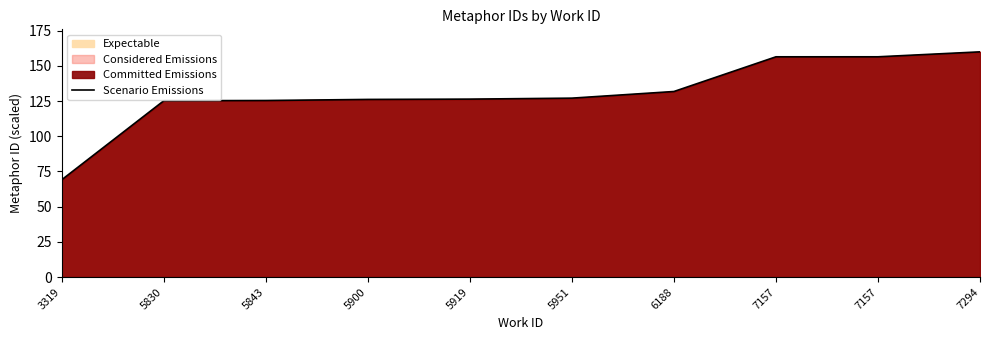

Where is the data nearest to the value 114?

5830